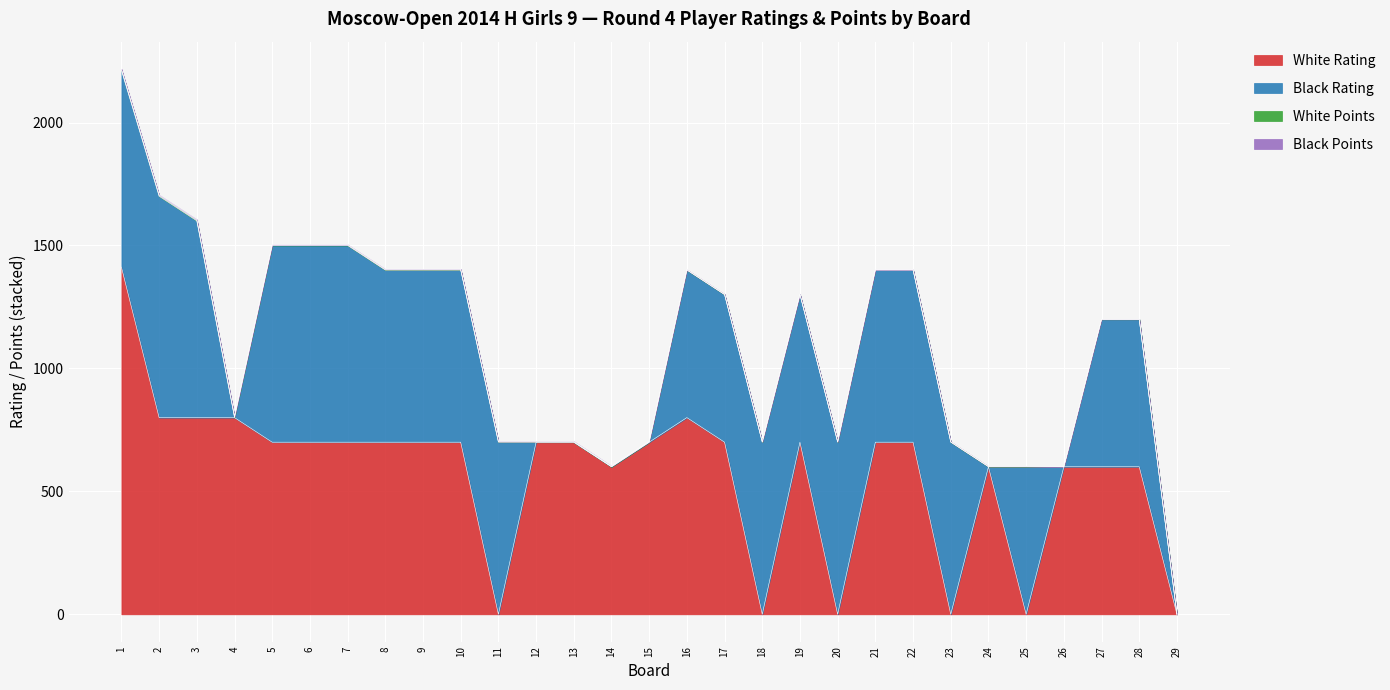

Which series changed the most between 6 and 17?

Black Rating